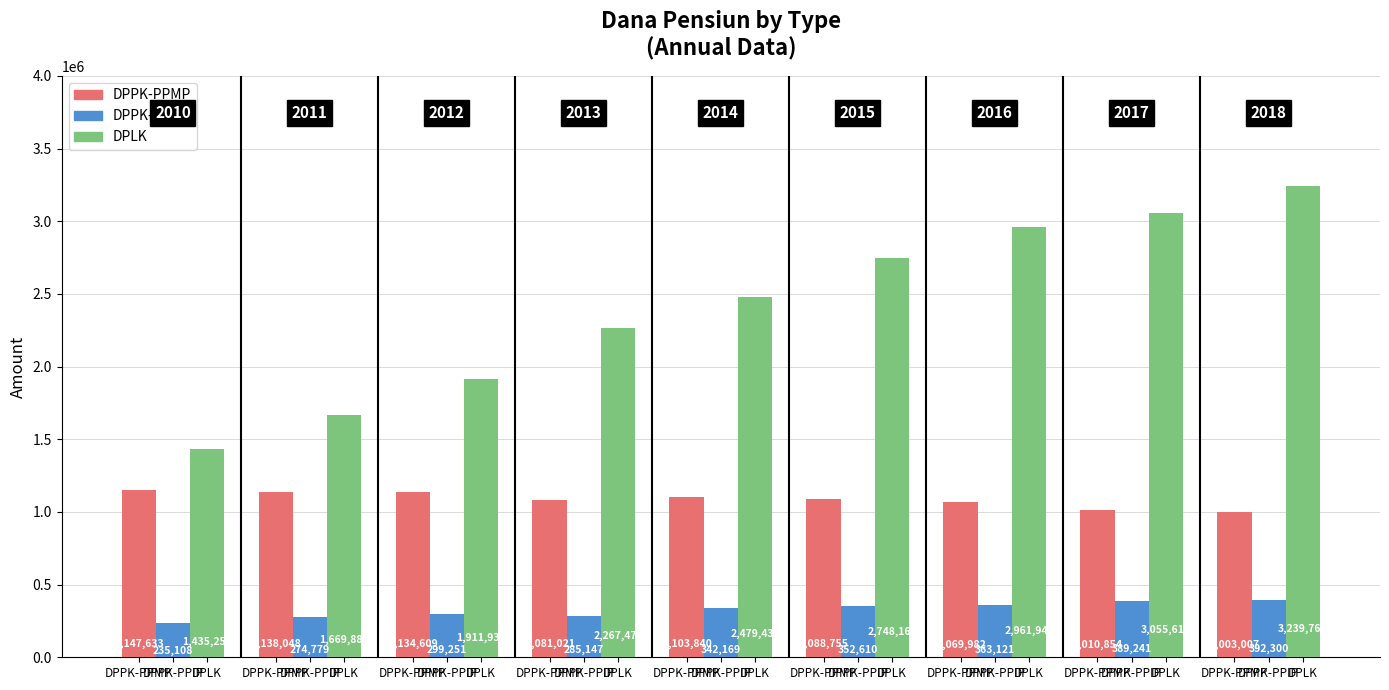

Where does the DPPK-PPMP series first go above 1088755?

DPPK-PPMP